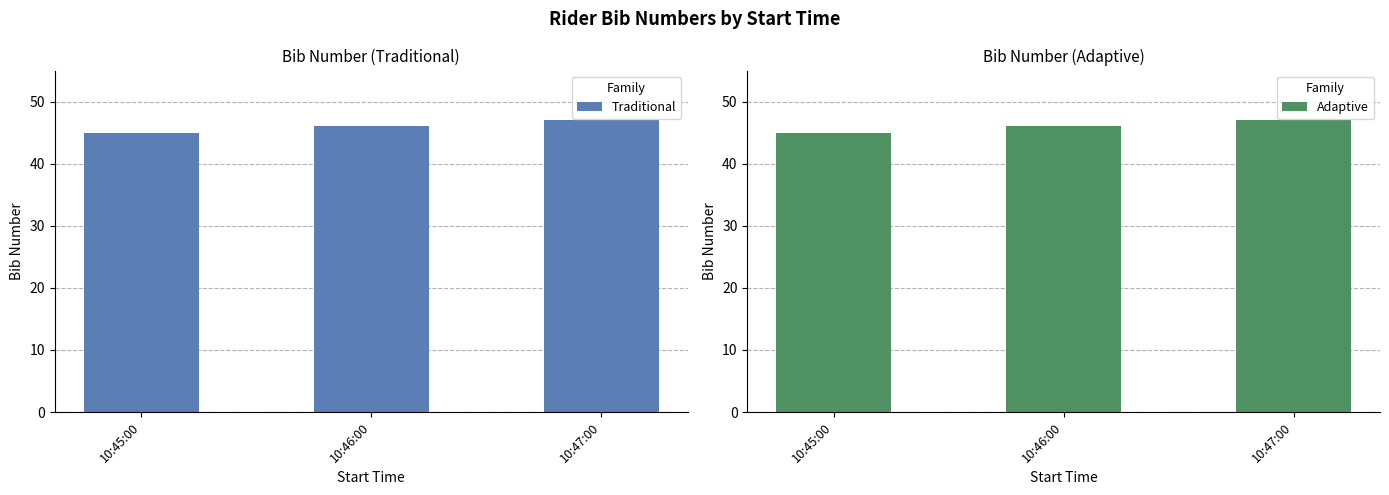

What is the sum of the Traditional values at 10:47:00 and 10:45:00?

92